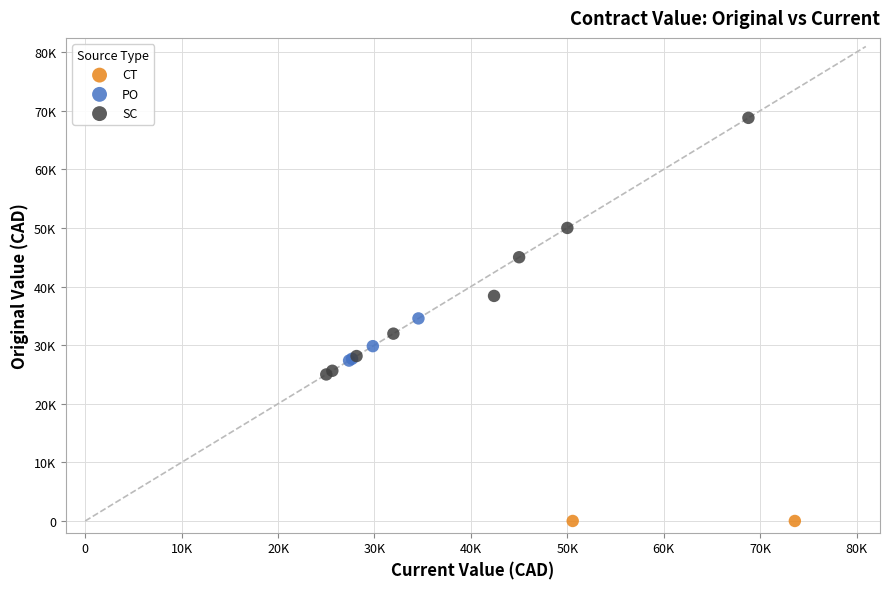

Which series contains the highest Y value?

SC